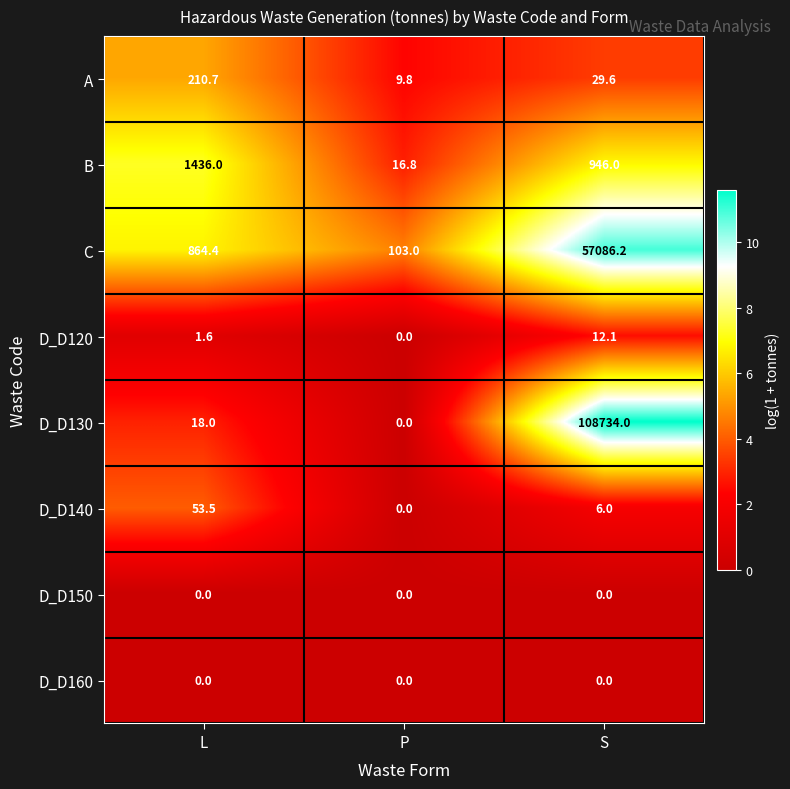

Which series has the widest spread of values?

D_D130